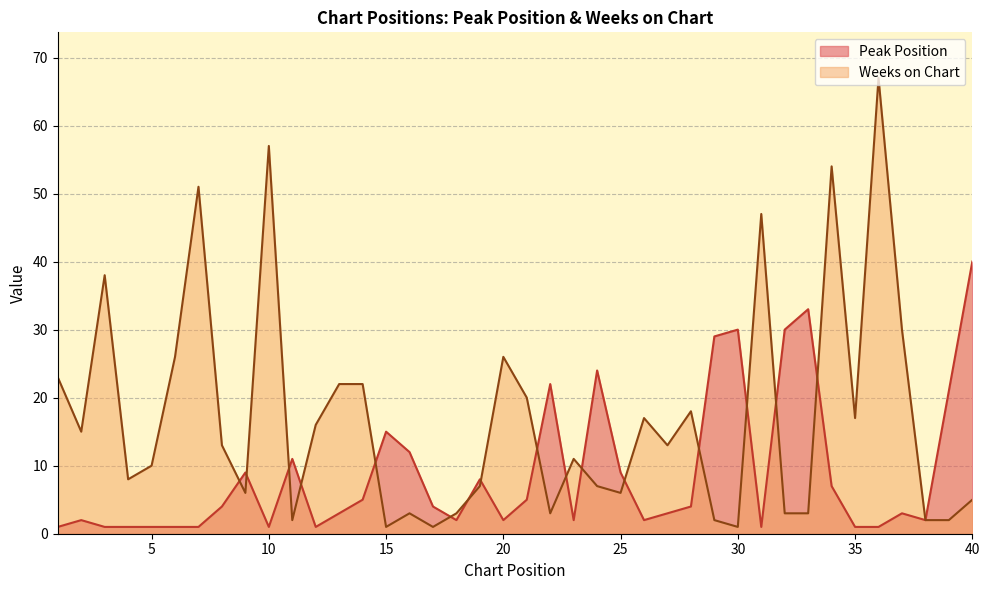

List the series in order of their peak value, lowest first.

Peak Position, Weeks on Chart